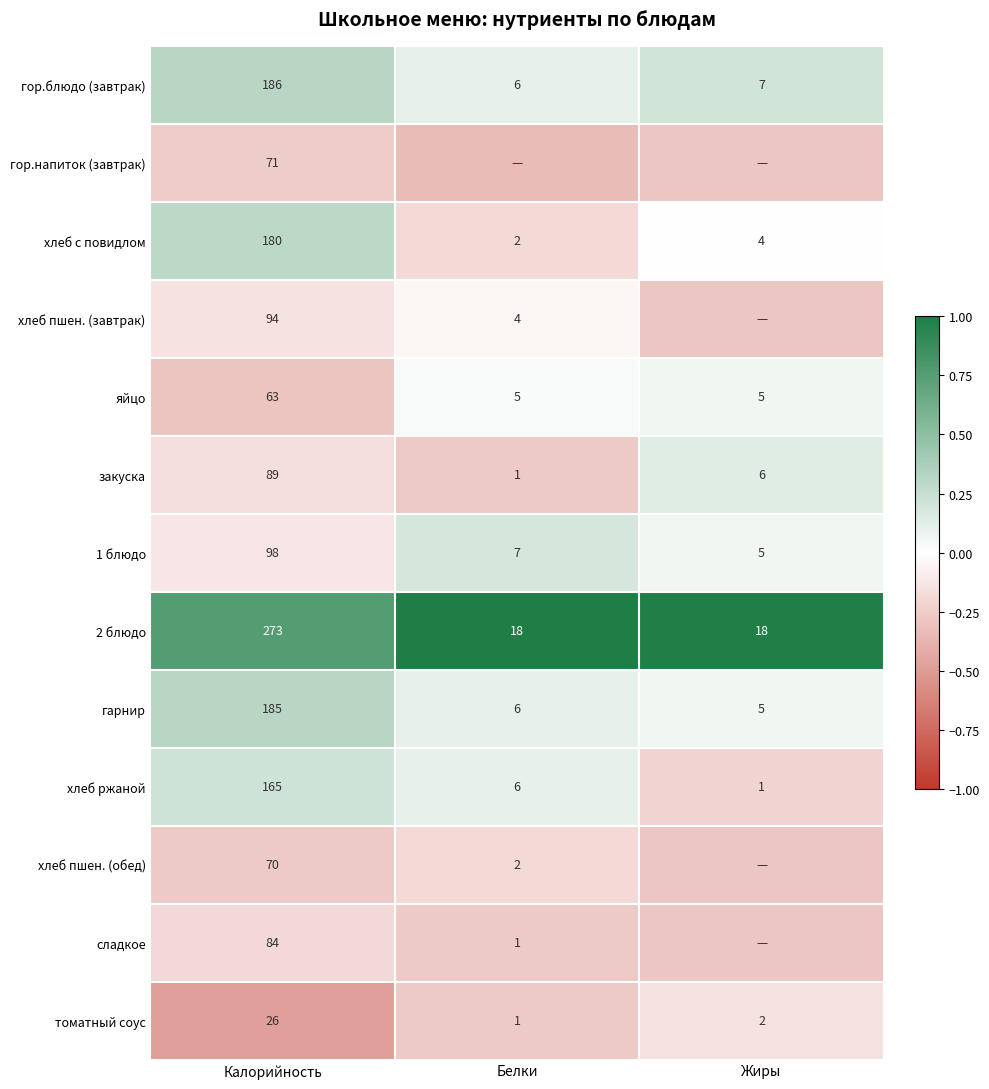

At which label is 1 блюдо closest to 51?

Белки